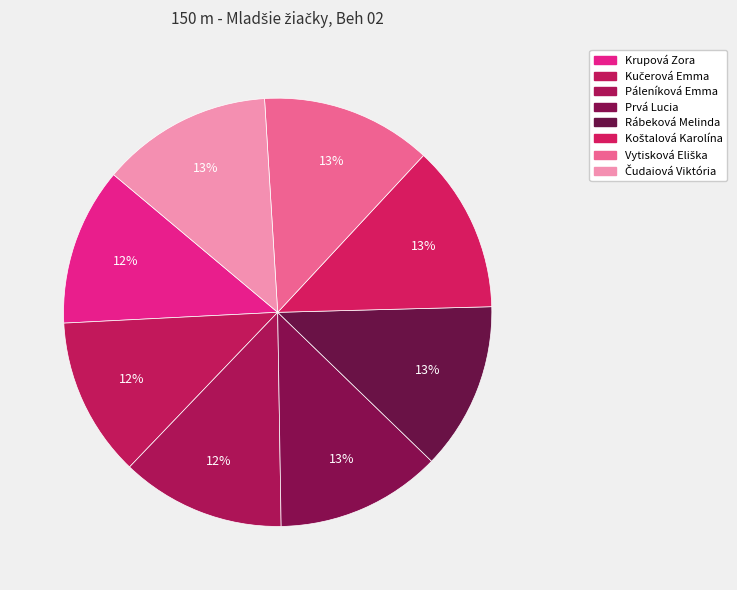

True or false: Vytisková Eliška accounts for 25% of the total.

False